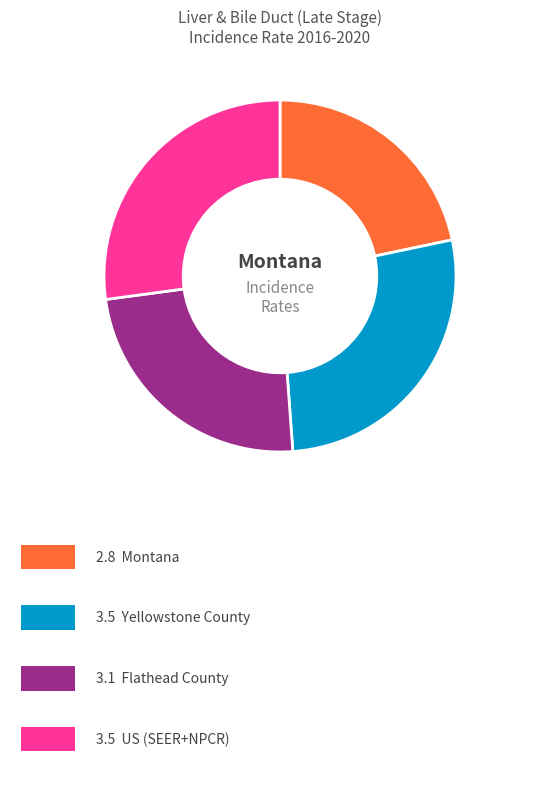

Does any single category account for the majority?

No